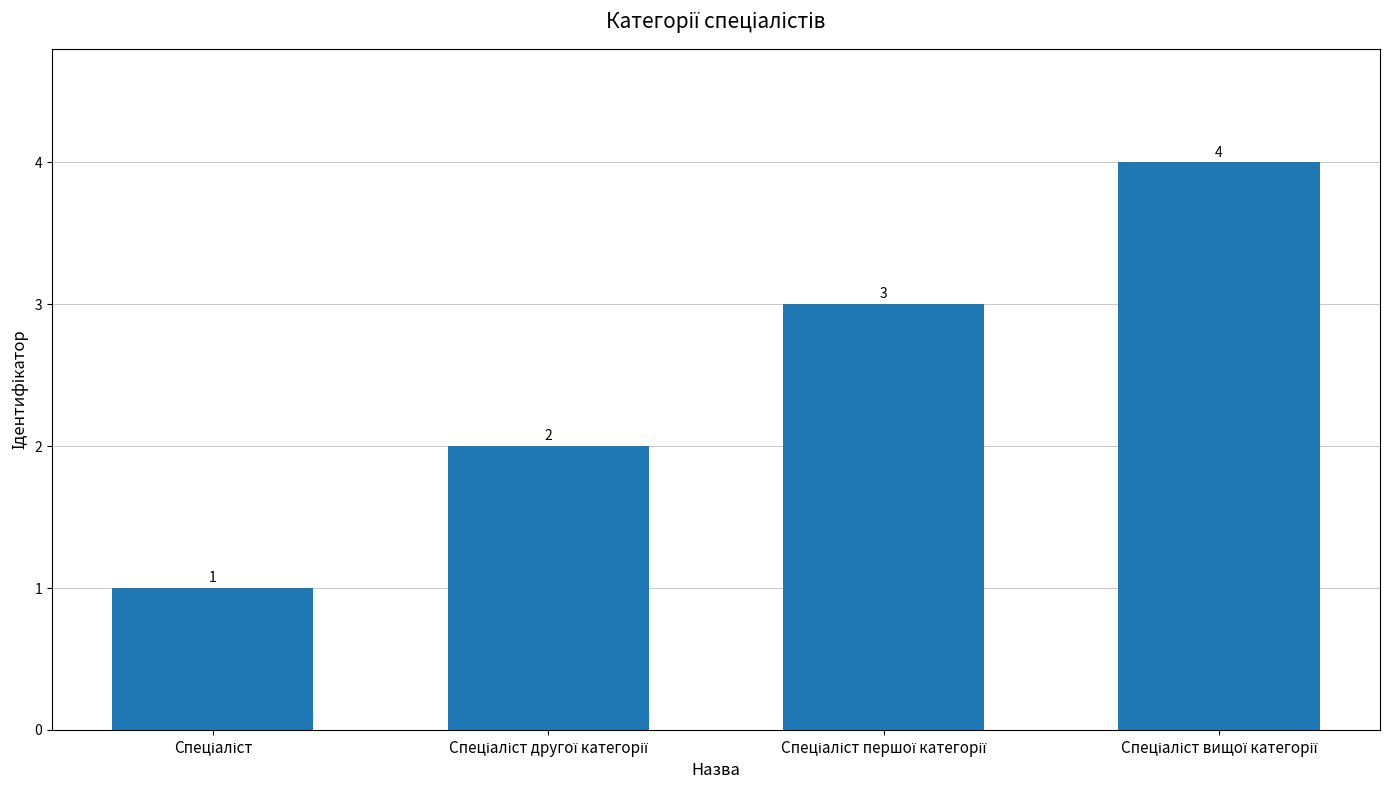

What is the greatest value displayed?

4